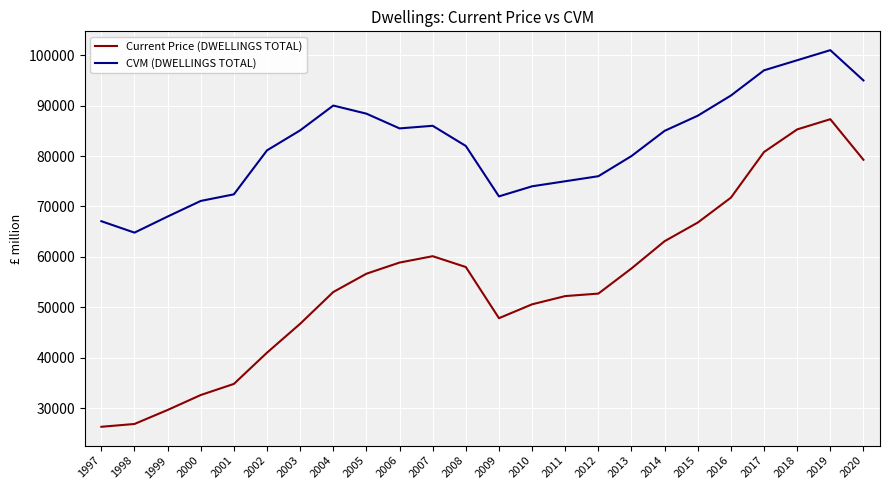

True or false: Current Price (DWELLINGS TOTAL) and CVM (DWELLINGS TOTAL) intersect in this chart.

False